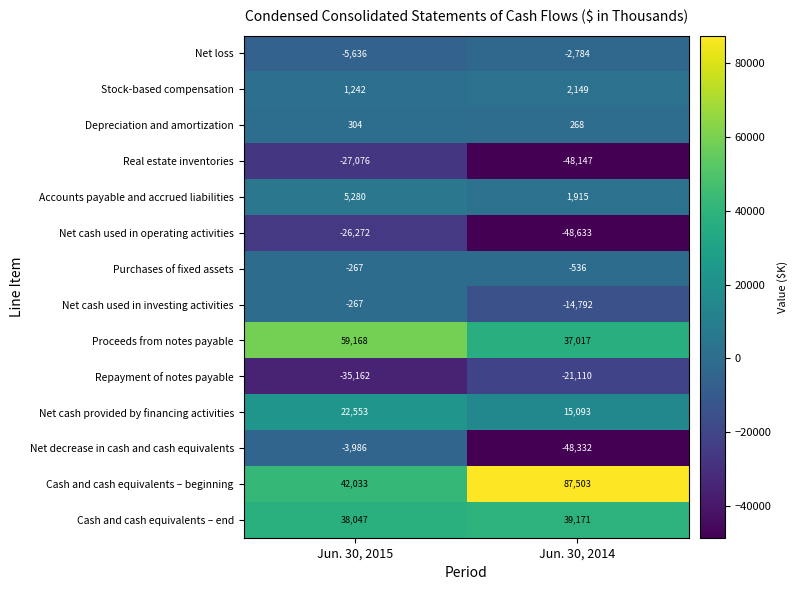

At how many categories does at least one series exceed 18801?

2